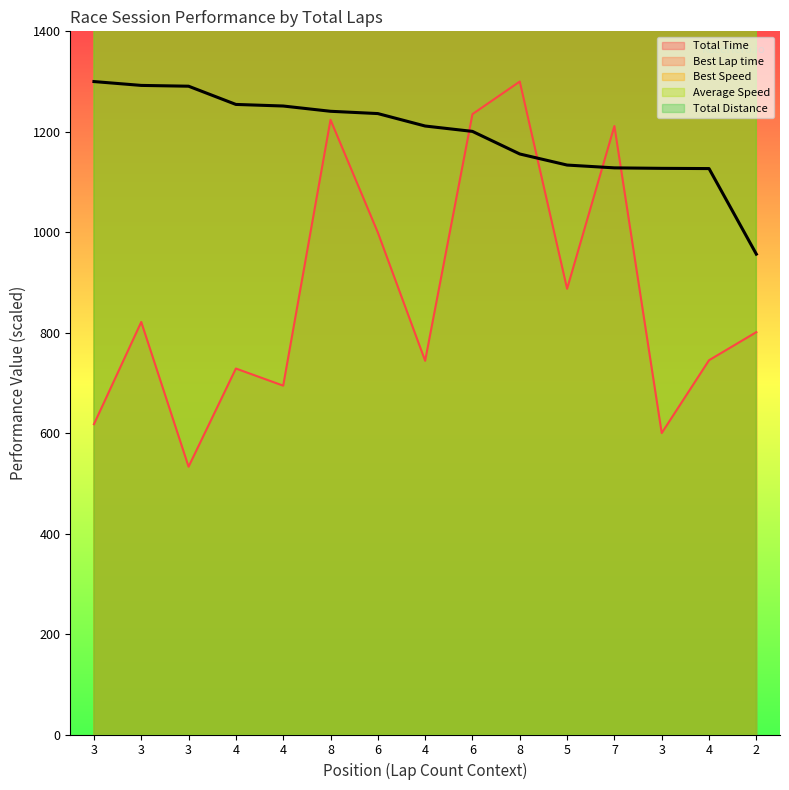

What is the sum of the Best Lap time values at 4 and 6?

16232.1